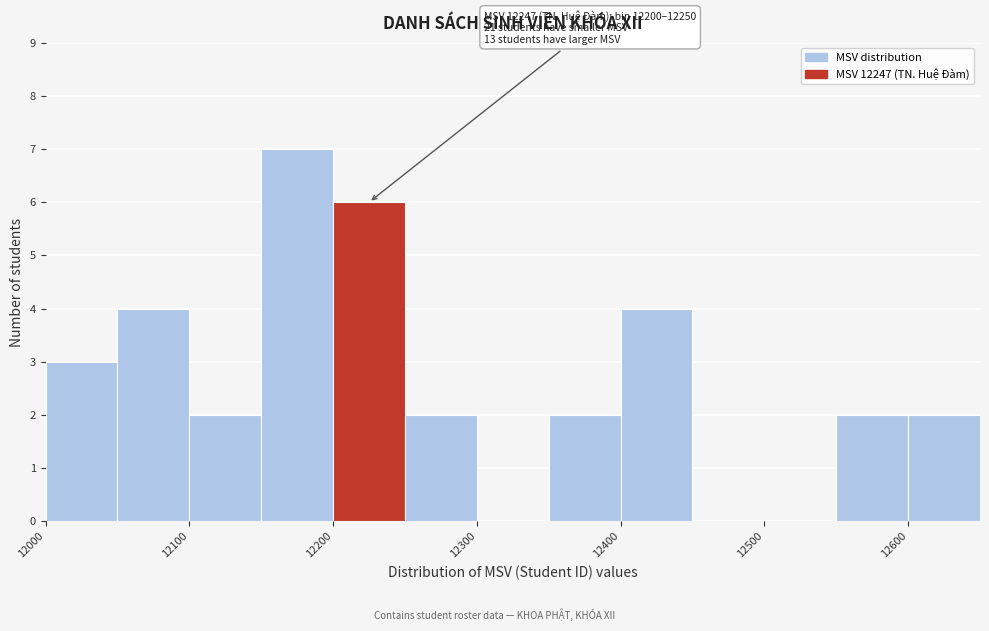

Which range on the x-axis has the tallest bar?

12150 to 12200